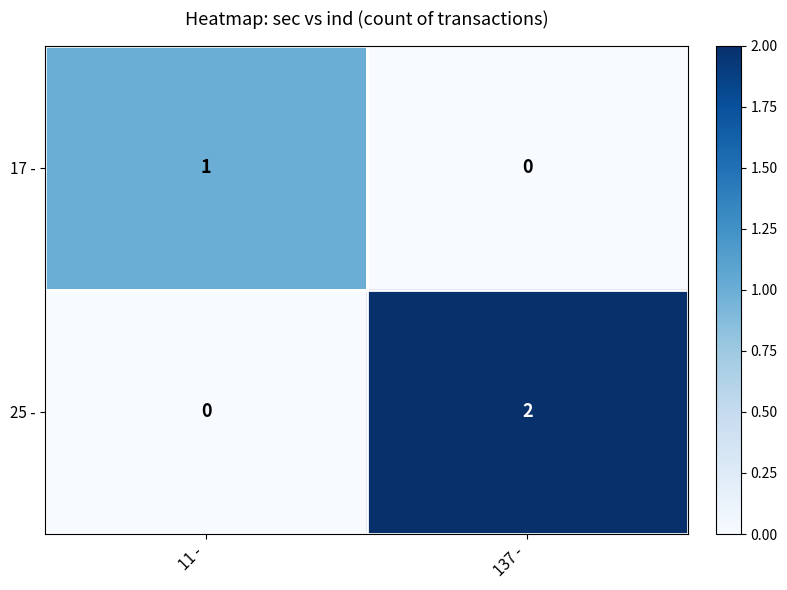

How many categories are shown in the chart?

2